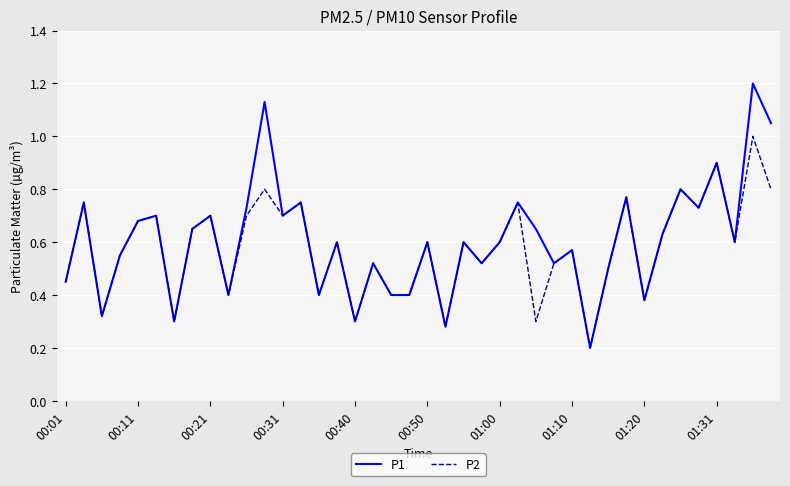

What are all the series names shown in the legend?

P1, P2